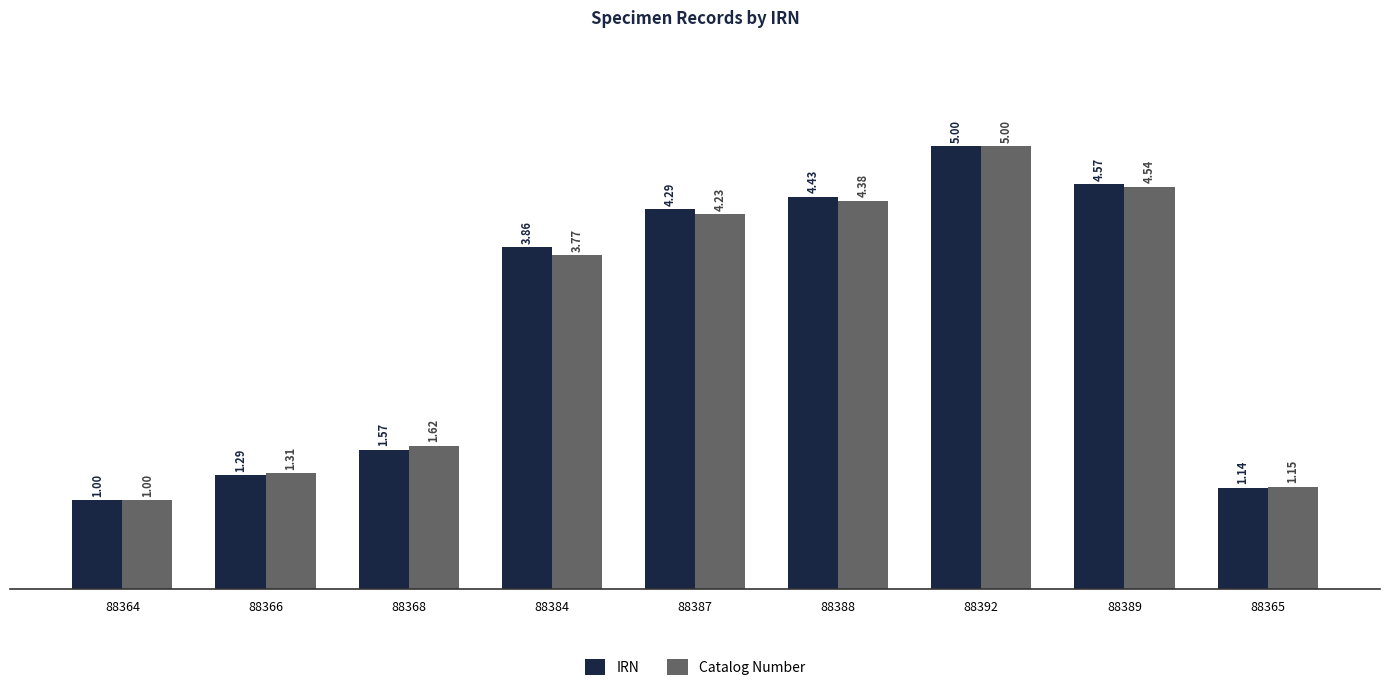

What is the sum of the Catalog Number values at 88389 and 88384?

8.3